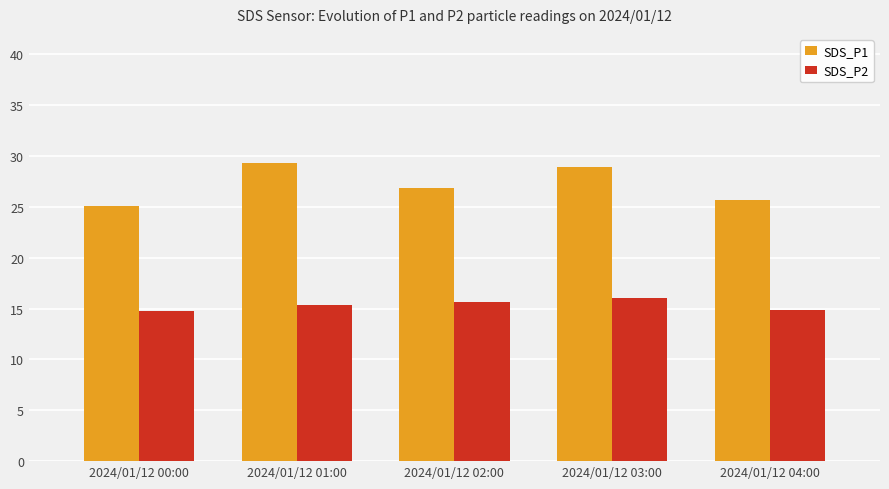

How many distinct data groups are displayed?

2